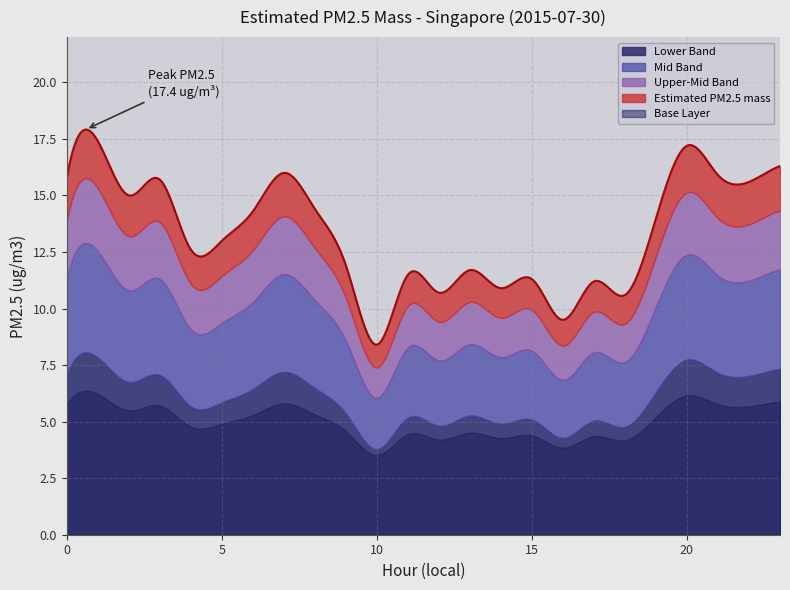

List the labels in order of value, smallest first.

10, 16, 18, 12, 14, 17, 15, 11, 13, 9, 4, 5, 19, 6, 8, 2, 22, 3, 0, 21, 7, 23, 20, 1